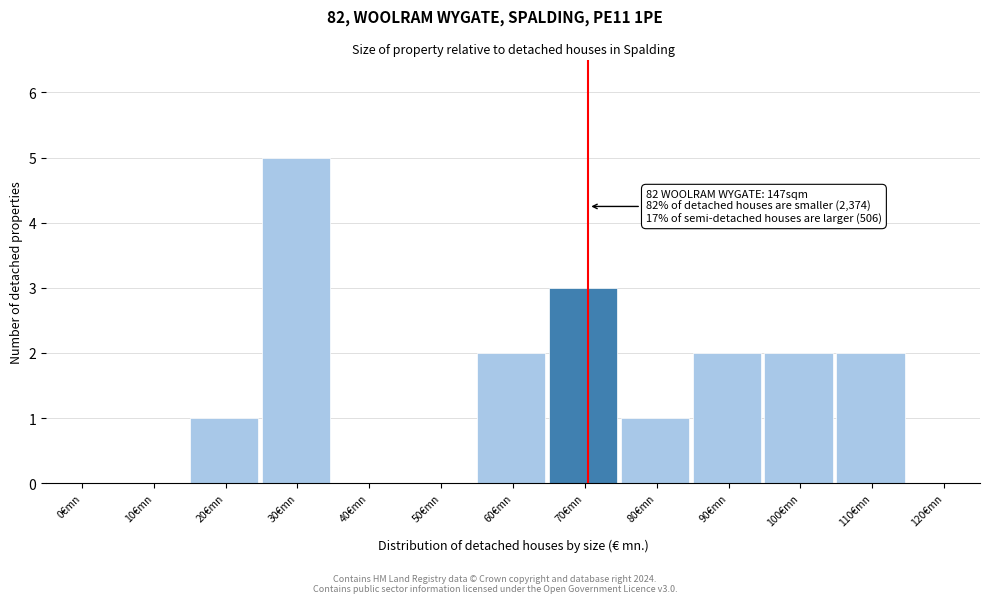

Reading left to right, extract all data points from this chart.

0€mn=0	10€mn=0	20€mn=1	30€mn=5	40€mn=0	50€mn=0	60€mn=2	70€mn=3	80€mn=1	90€mn=2	100€mn=2	110€mn=2	120€mn=0